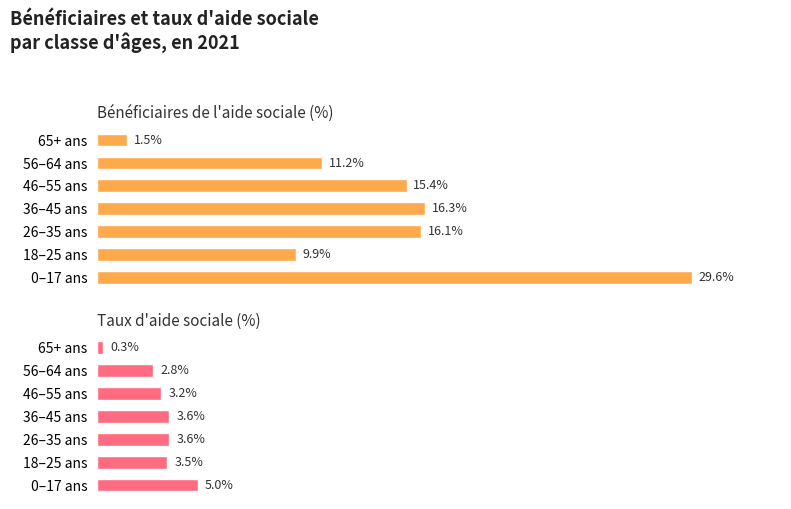

What is the difference between the maximum and minimum values in the Bénéficiaires de l'aide sociale (%) series?

28.1